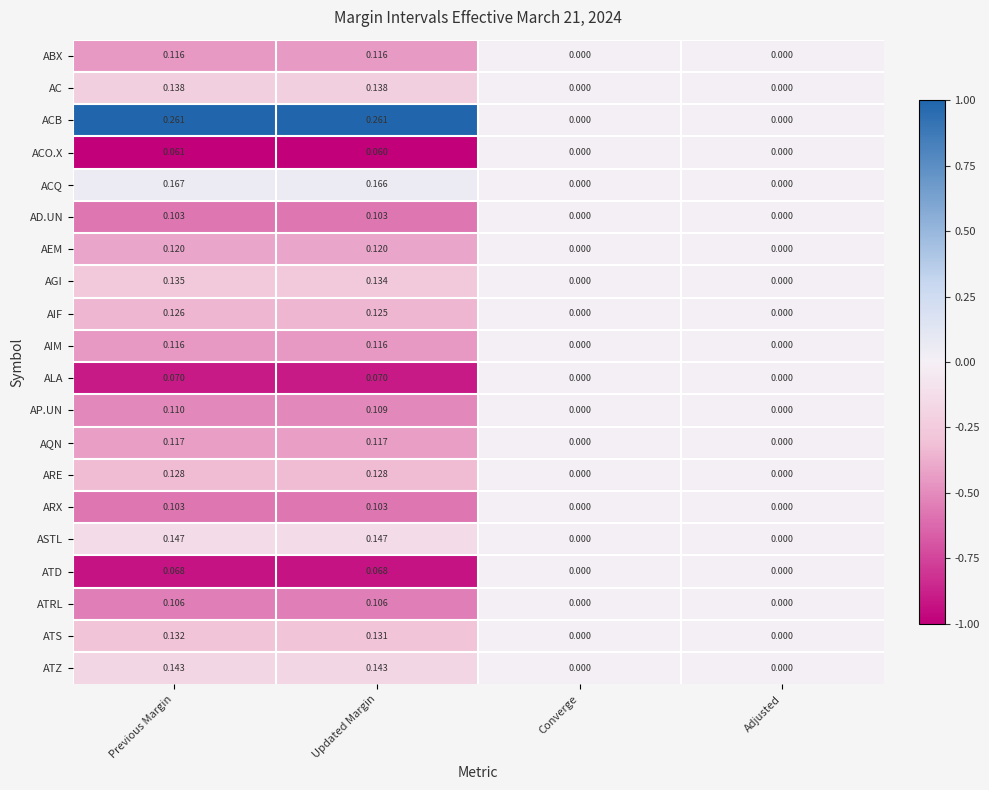

Which series has the largest range (max minus min)?

ACB